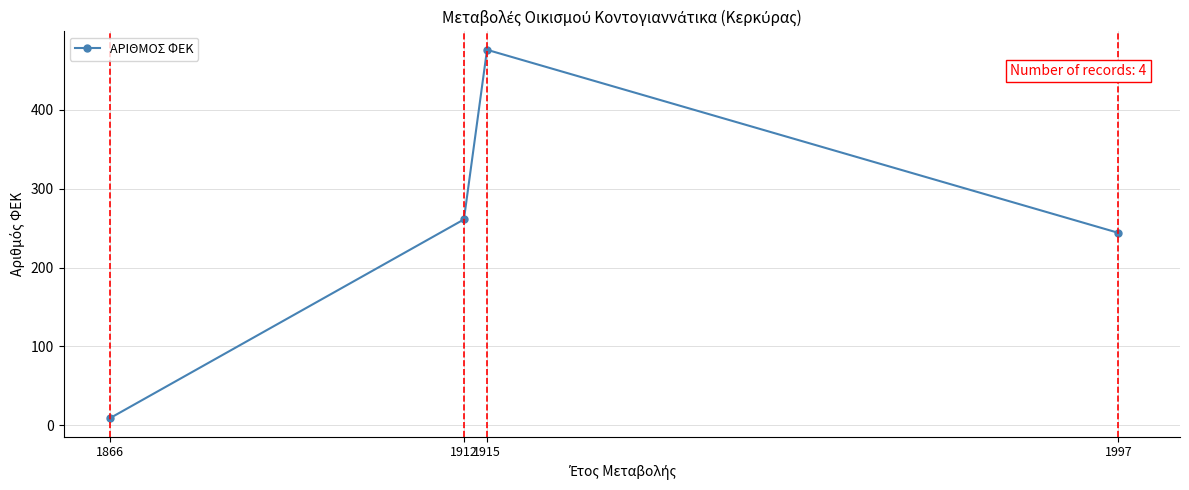

What is the sum of all values?

990